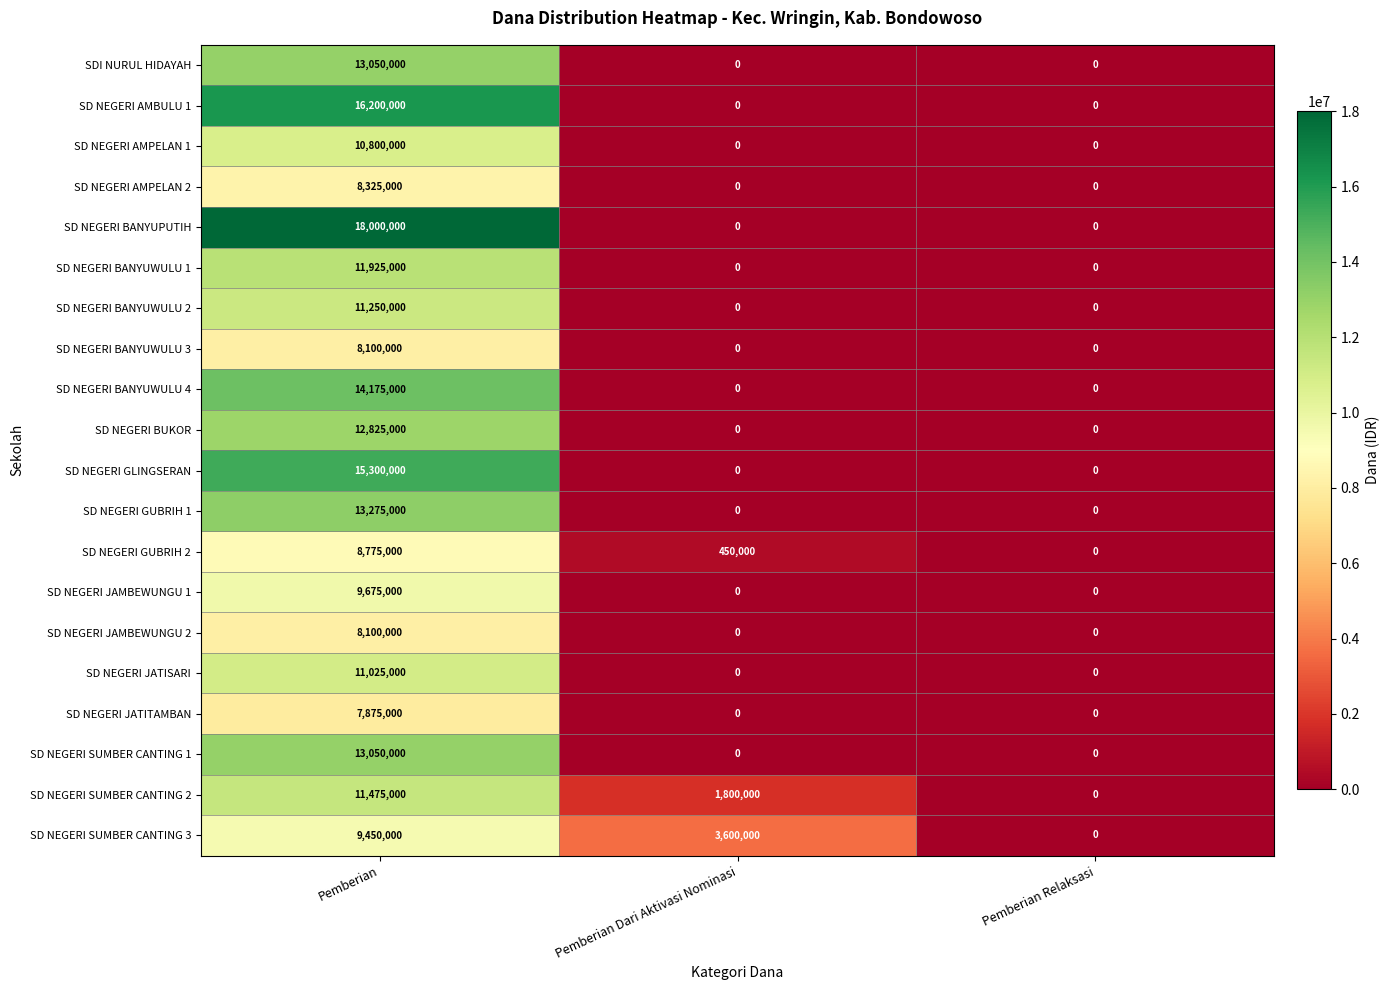

True or false: SD NEGERI BANYUWULU 1 has a value of -4172706 at Pemberian Relaksasi.

False